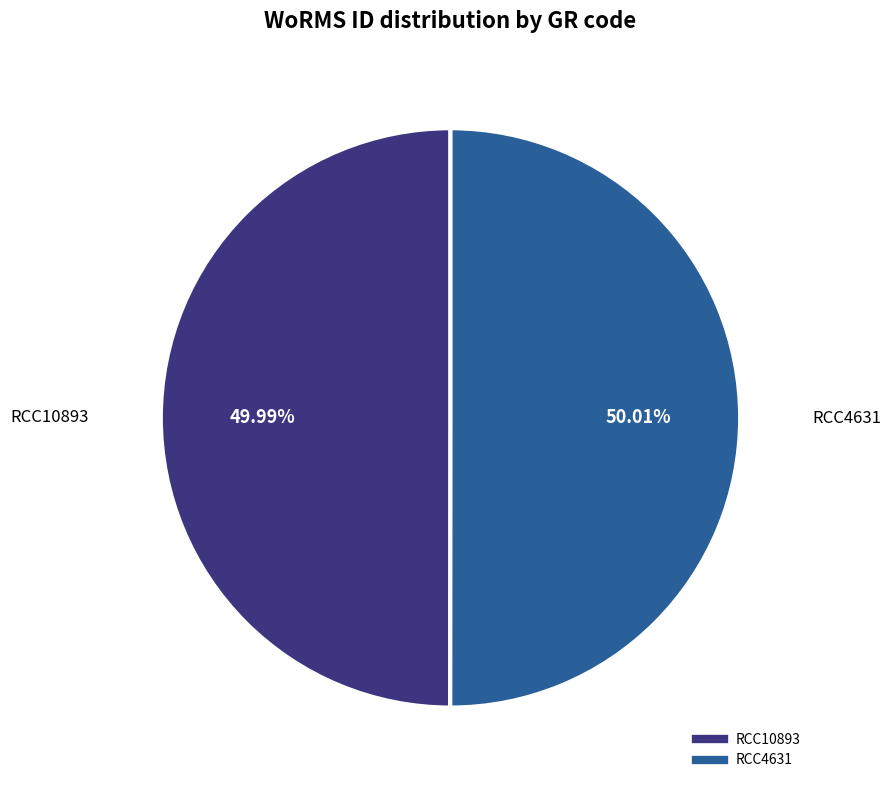

Is there a majority slice in this chart?

Yes